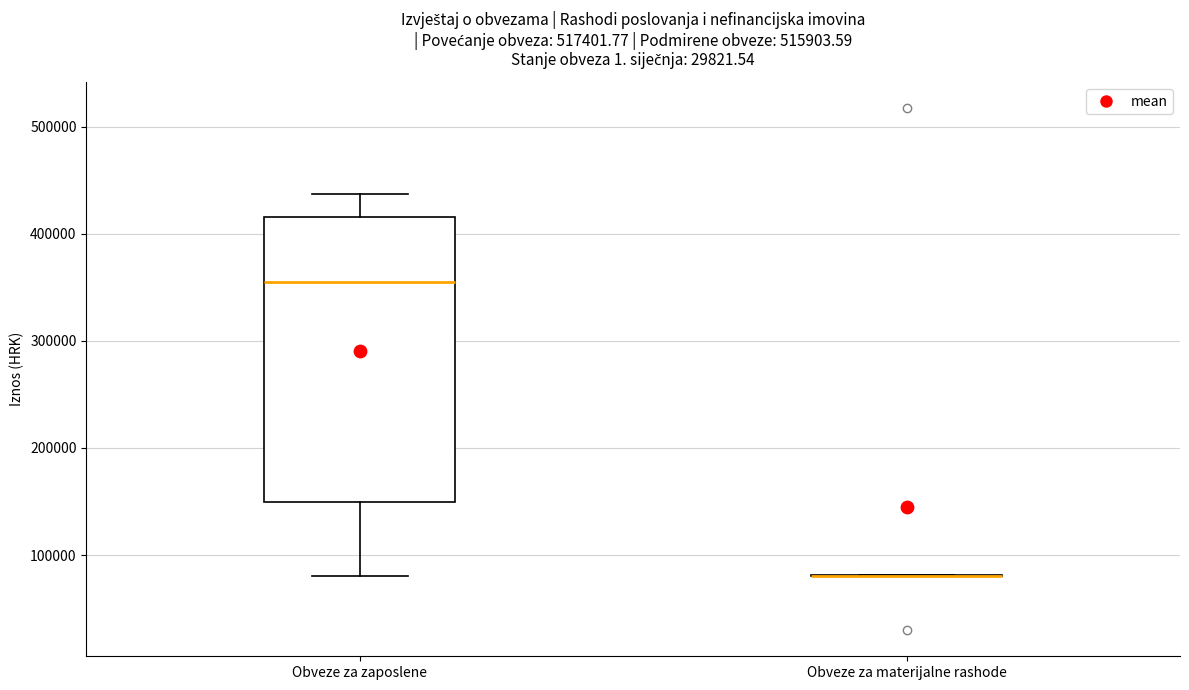

Reading left to right, transcribe this box plot: for each box, give where its median line is, the range the box spans, and where its two whiskers end, as read against the y-axis. The values are not printed on the chart, so give them approximately, as read against the axis.

Obveze za zaposlene: median 360000, box 150000 to 420000, whiskers 80000 to 440000
Obveze za materijalne rashode: box collapsed to a line at 80000, whiskers 80000 to 80000